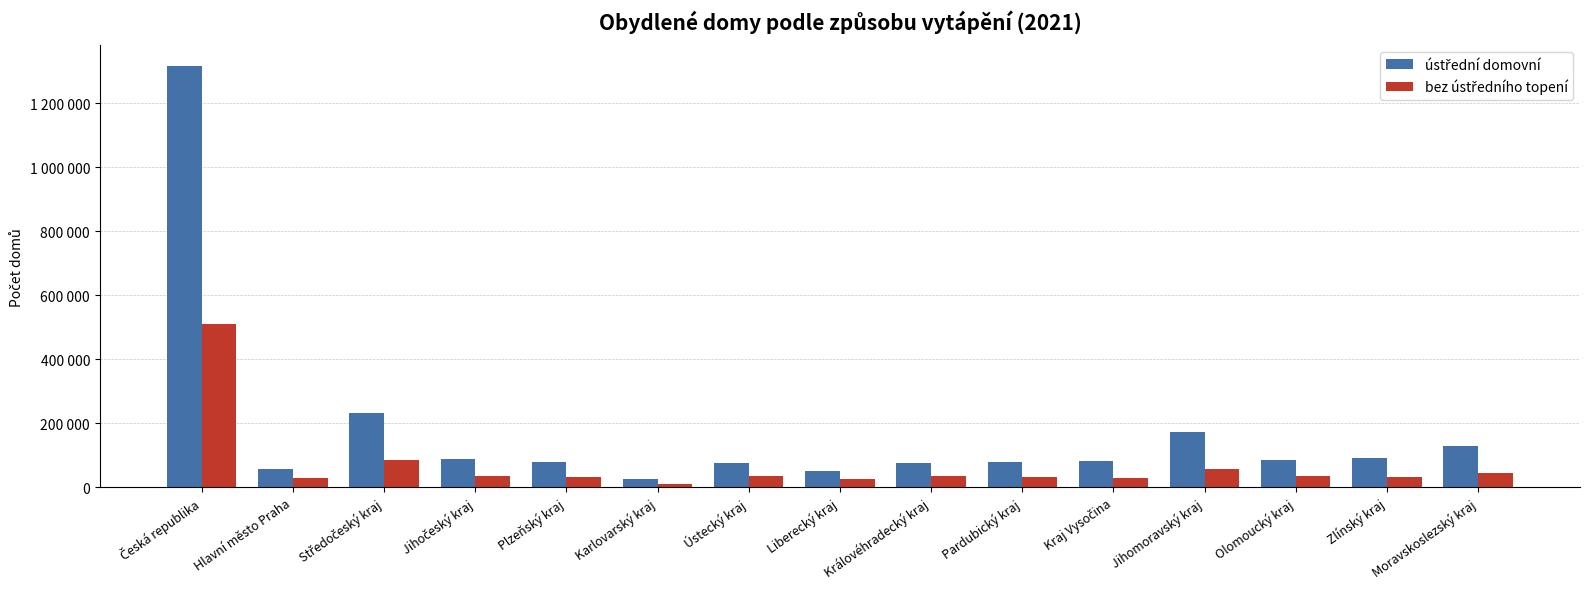

List the series in order of their overall mean, highest first.

ústřední domovní, bez ústředního topení